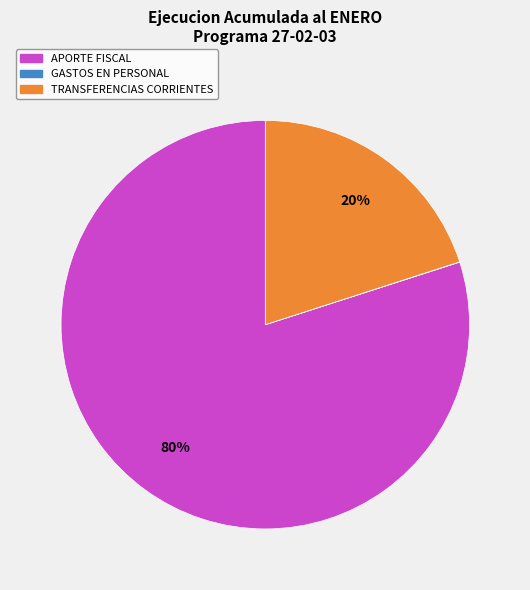

Does any single category account for the majority?

Yes